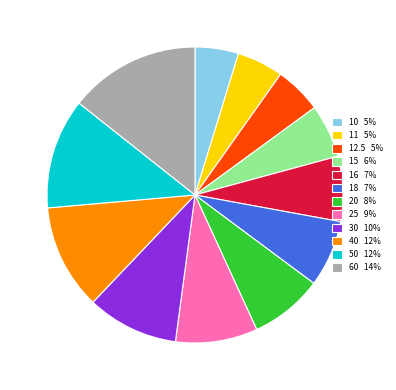

Do 16 7% and 15 6% together represent more than half of the pie?

No